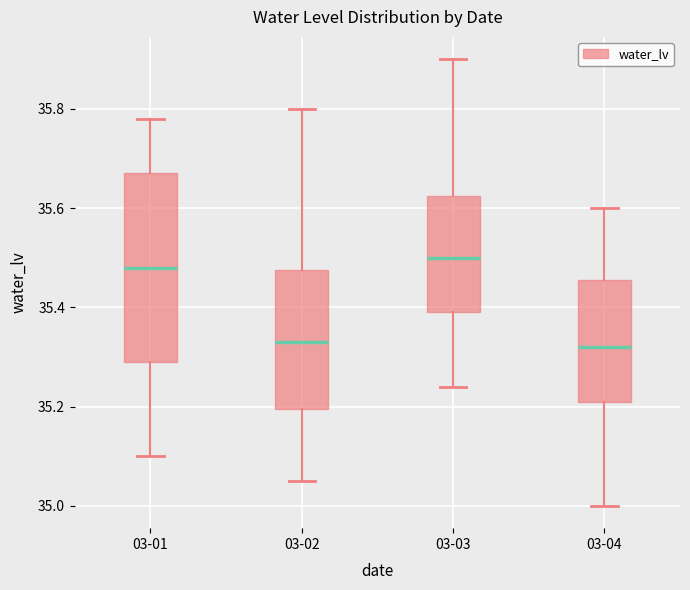

Which box's median line is the highest?

03-03